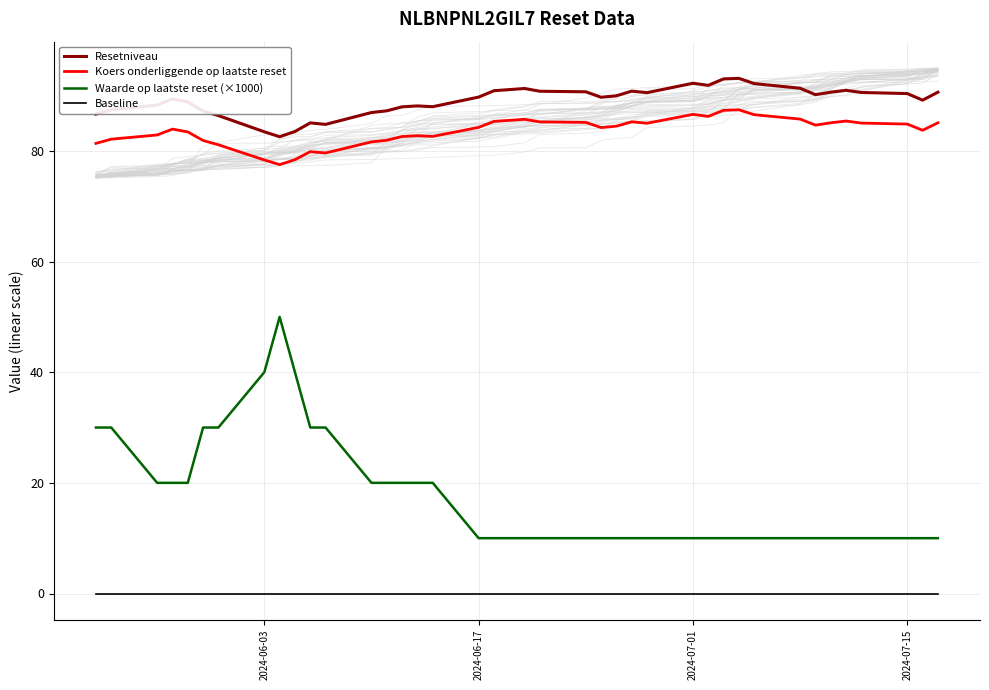

List the series in order of their peak value, highest first.

Resetniveau, Koers onderliggende op laatste reset, Waarde op laatste reset (×1000), Baseline